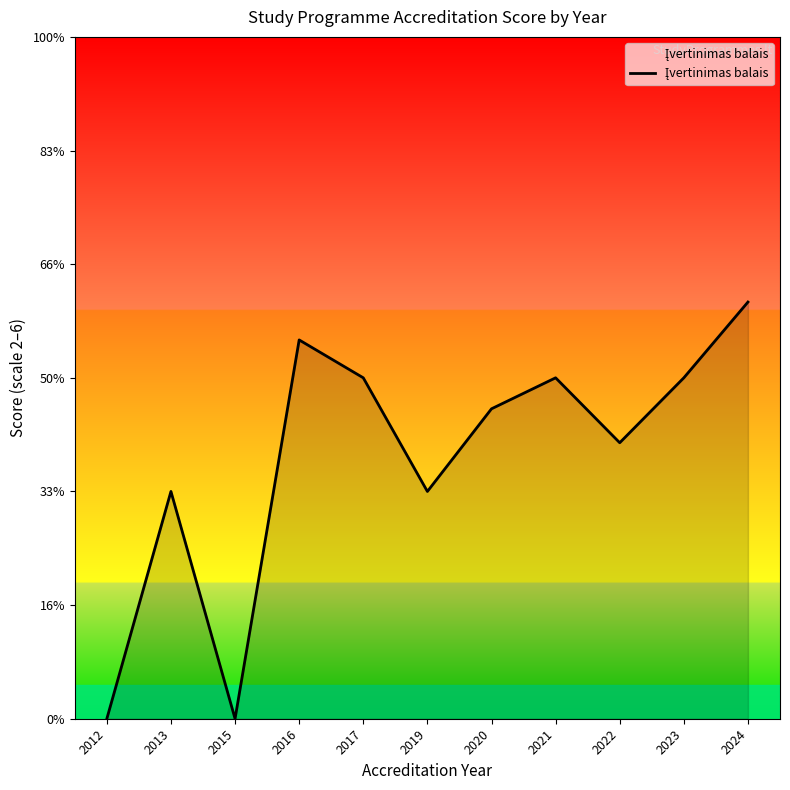

Does the chart display data point markers on the line(s)?

No